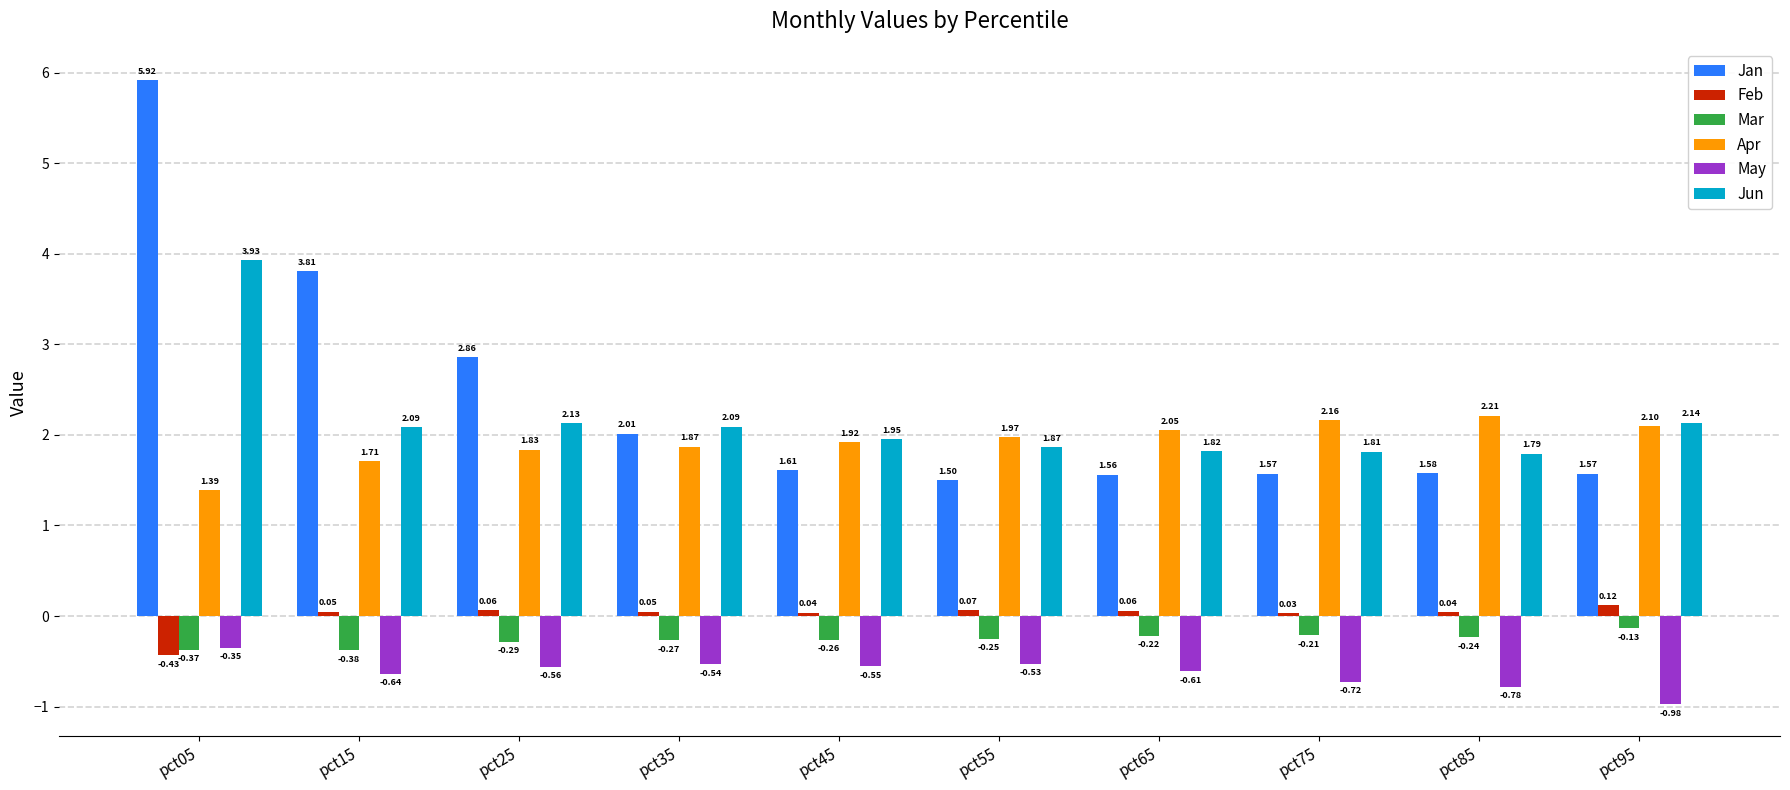

Is it true that Jan equals 2.5 at pct65?

False